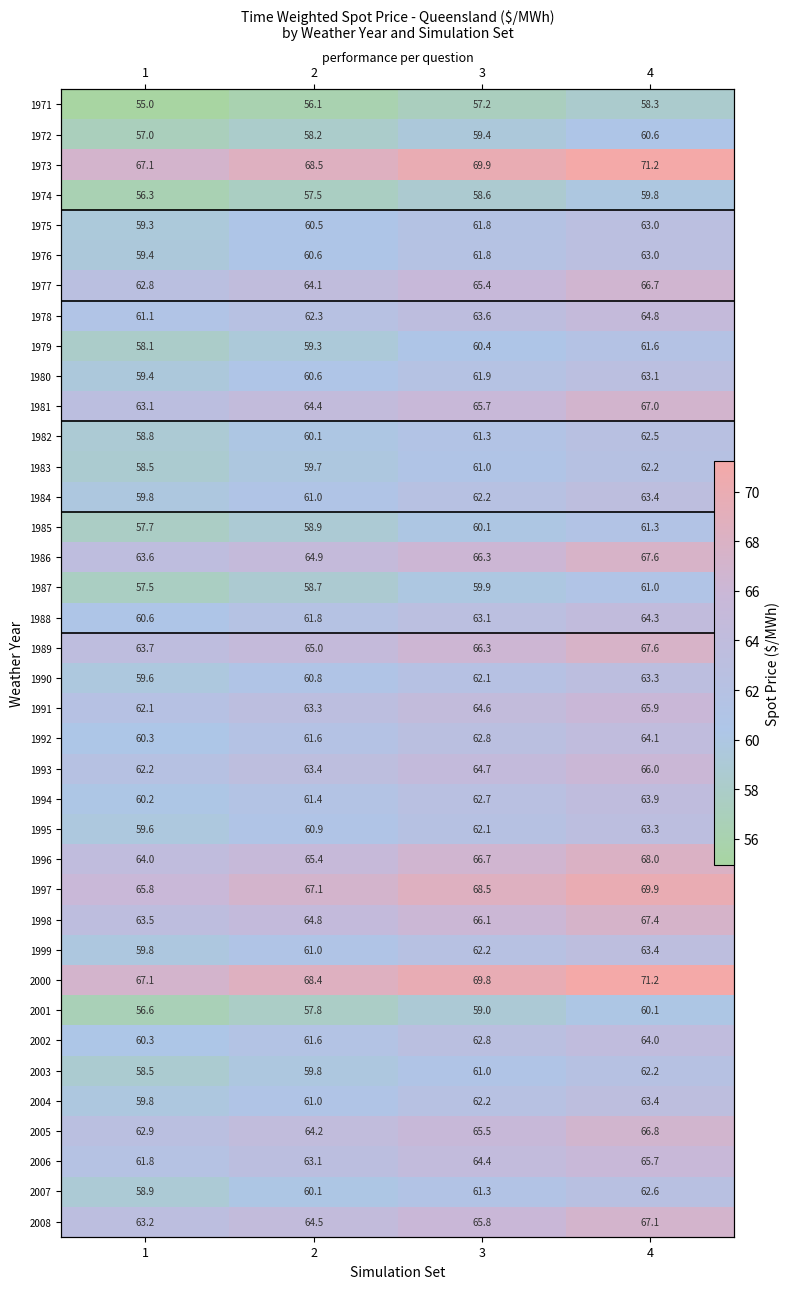

What is the sum of all 2000 values?

276.6